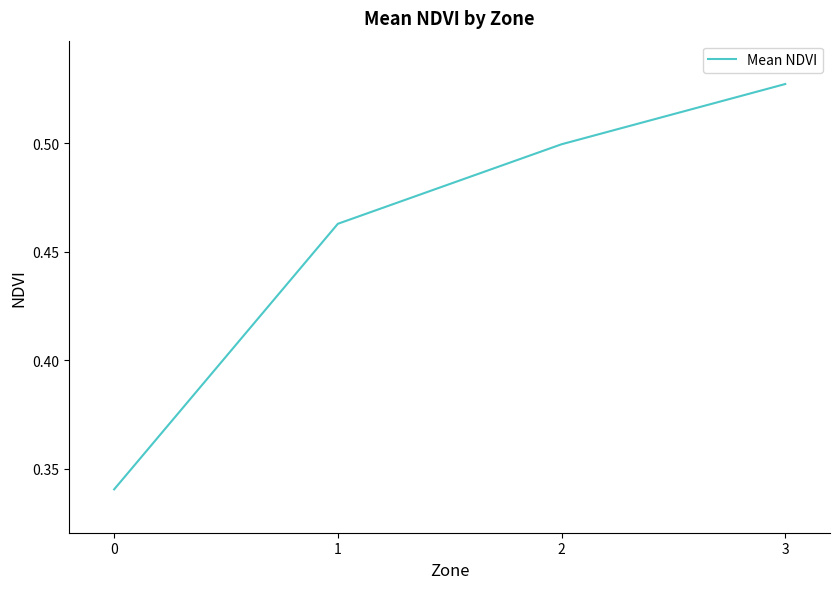

Is this an area chart (filled region under the line)?

No